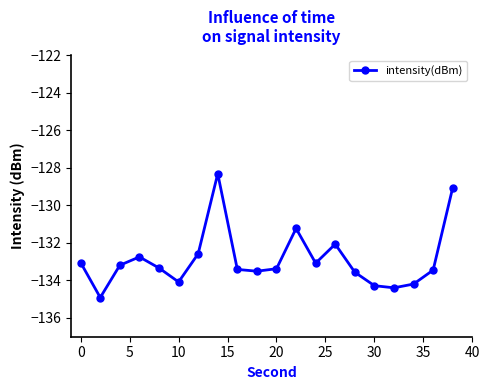

What is the average value?

-132.9